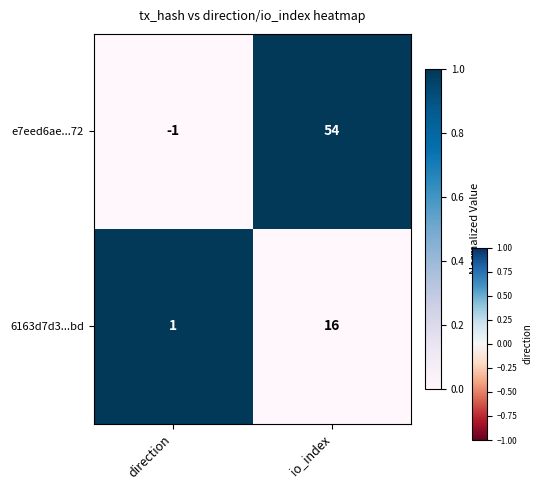

At which category is the sum across all series the highest?

io_index